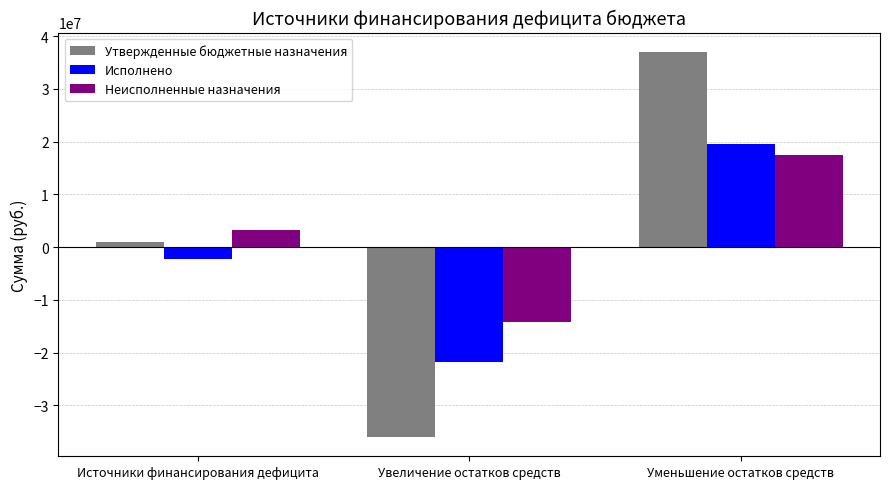

The Исполнено series shows -21729622.0 at Увеличение остатков средств. True or false?

True